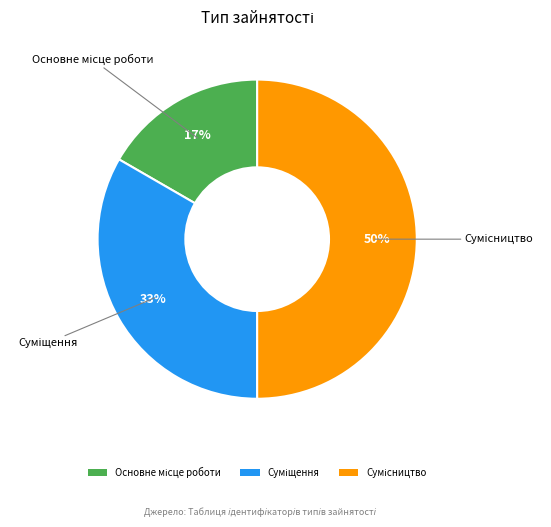

To the nearest percent, what is the difference between the largest and smallest slice percentages?

33%